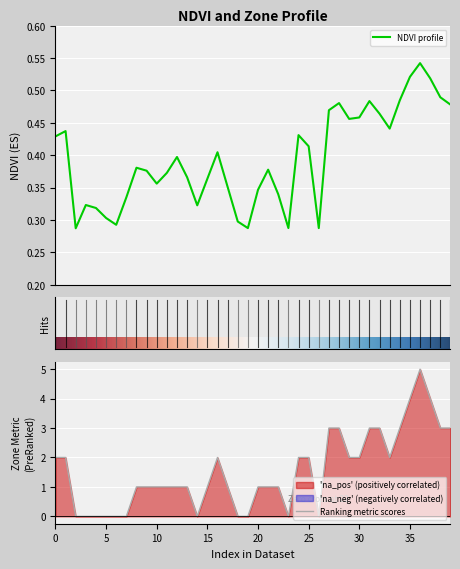

Which series changed the most between 29 and 39?

Zone